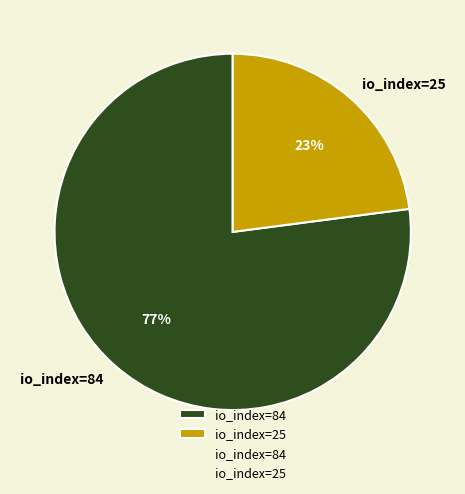

Is it true that io_index=25 is 23% of the pie?

True